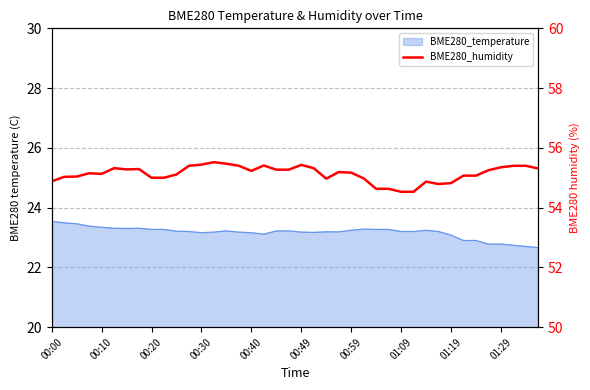

How many data points does each series have?

40